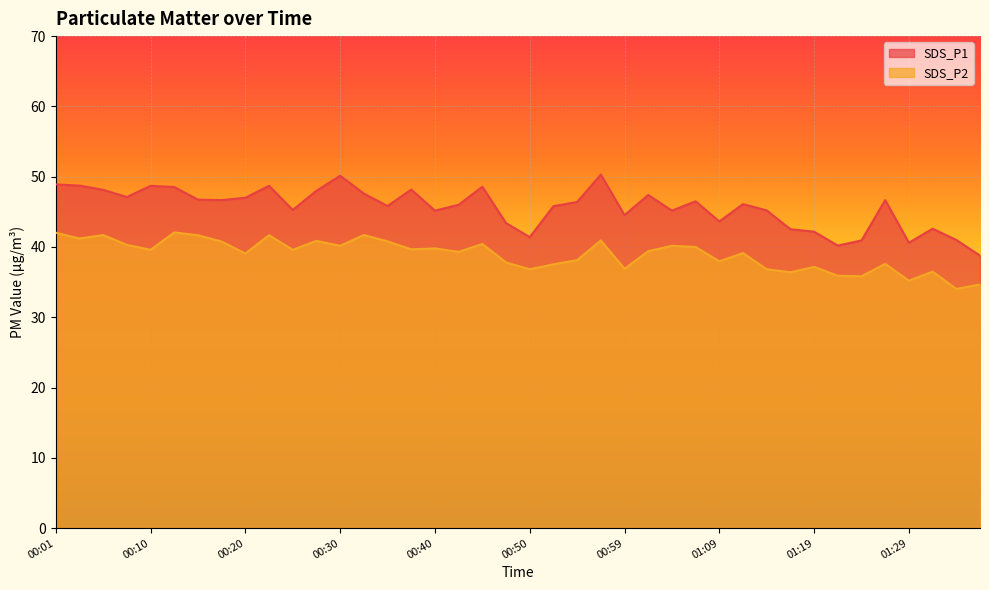

True or false: SDS_P2 and SDS_P1 cross at least once.

False